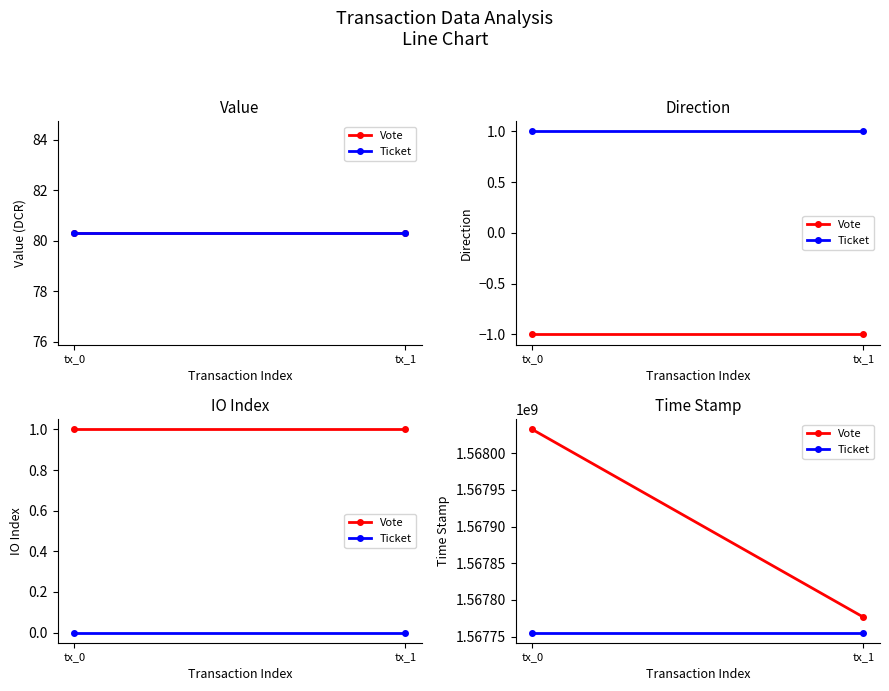

Does the chart have visible grid lines?

No